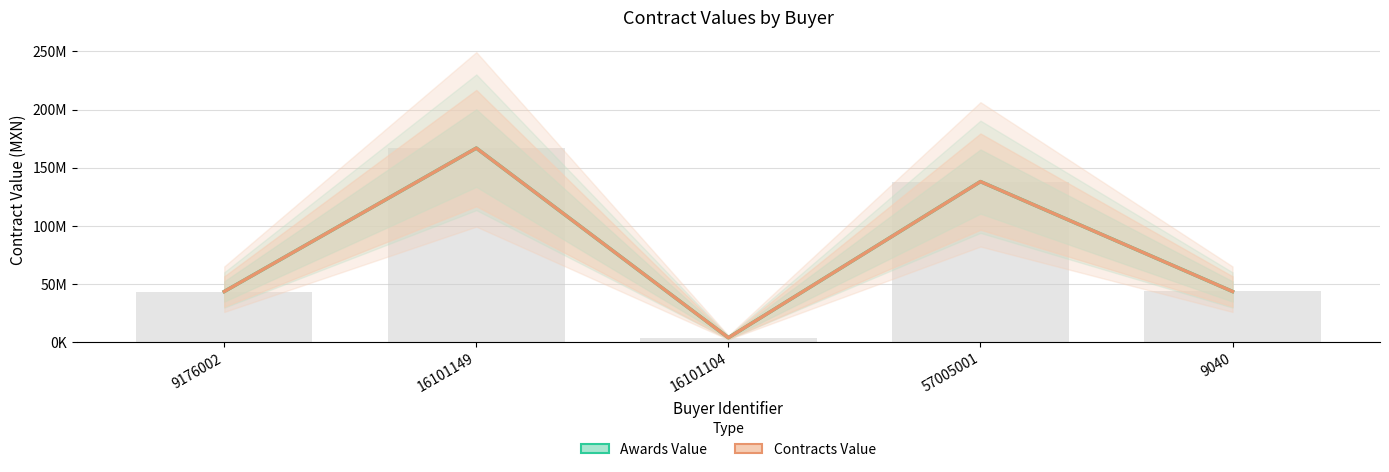

What is the sum of the Contracts Value values at 16101149 and 16101104?

170588306.0